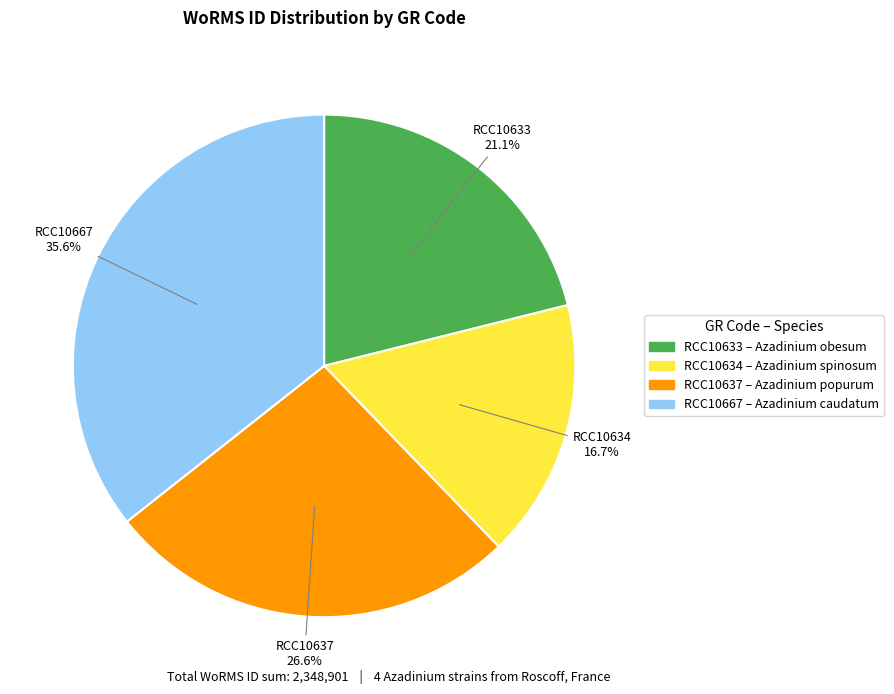

How much of the chart is everything except RCC10637?

73.4%